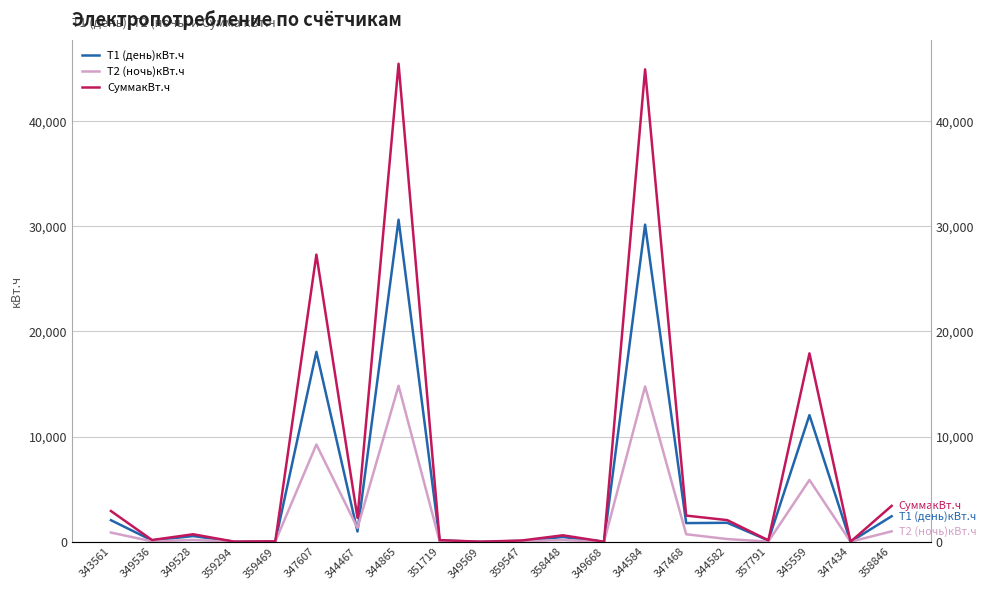

True or false: СуммакВт.ч has more than 1 interior local peaks.

True